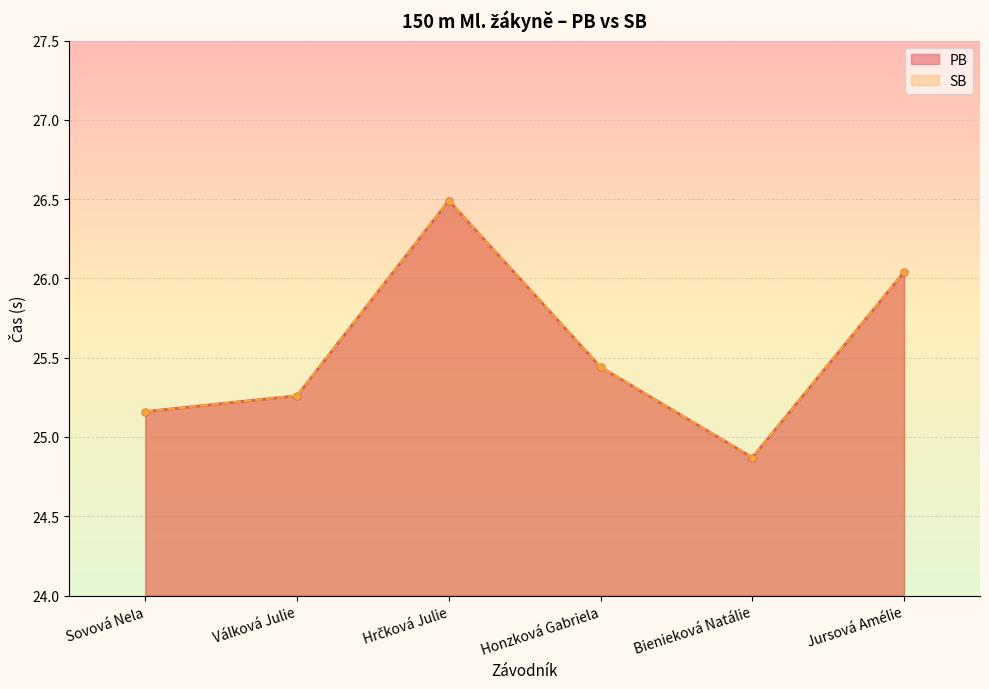

What are all the series names shown in the legend?

PB, SB